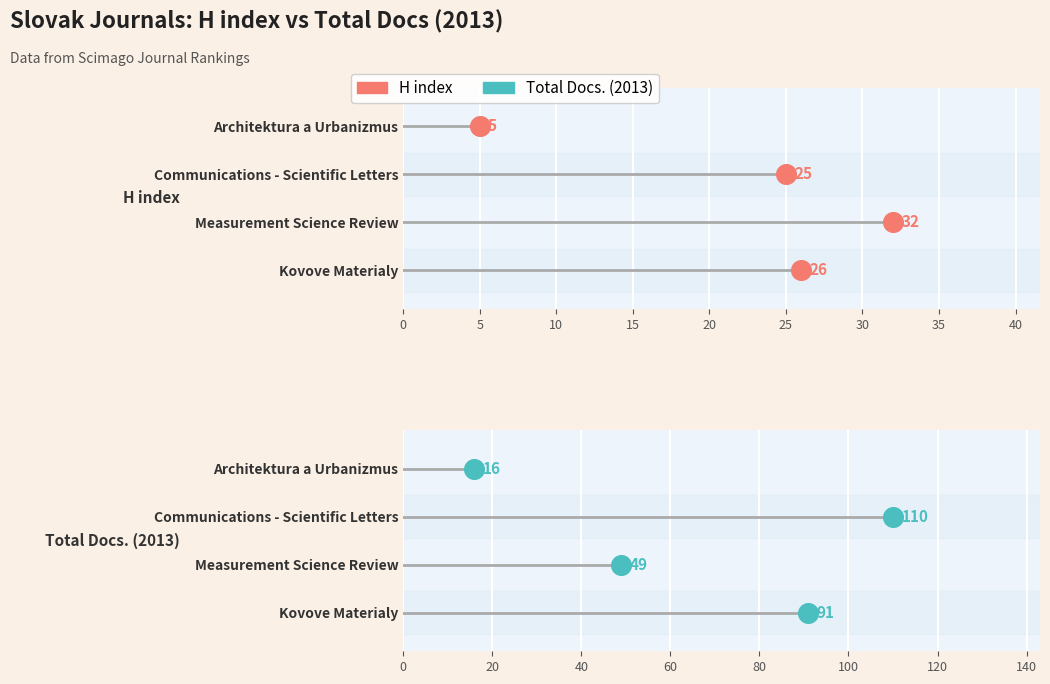

What are all the series names shown in the legend?

H index, Total Docs. (2013)